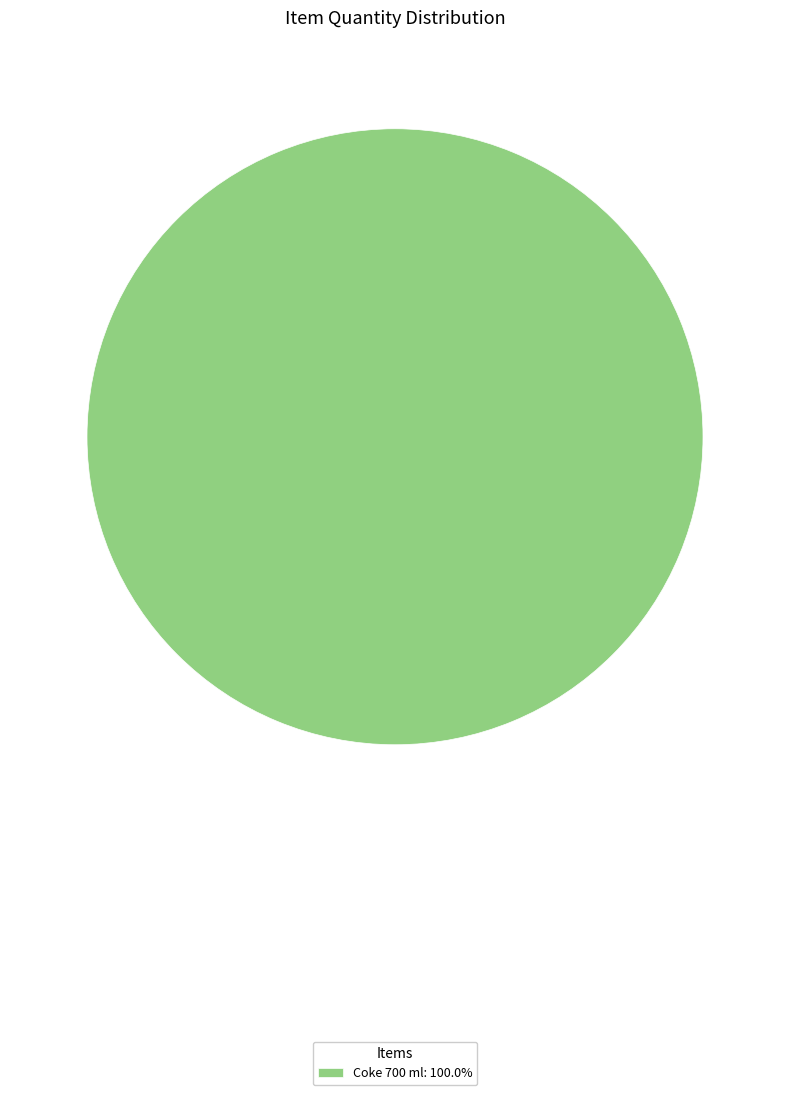

Is there any slice that represents more than half of the pie?

Yes